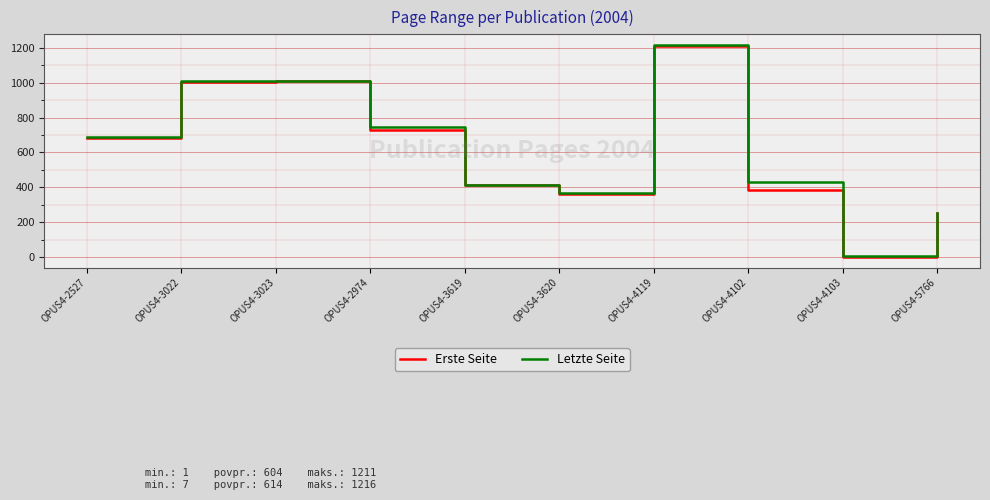

Which category has the highest value in the Letzte Seite series?

OPUS4-4119